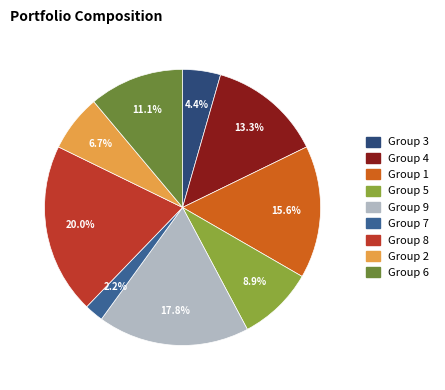

Does any single category account for the majority?

No